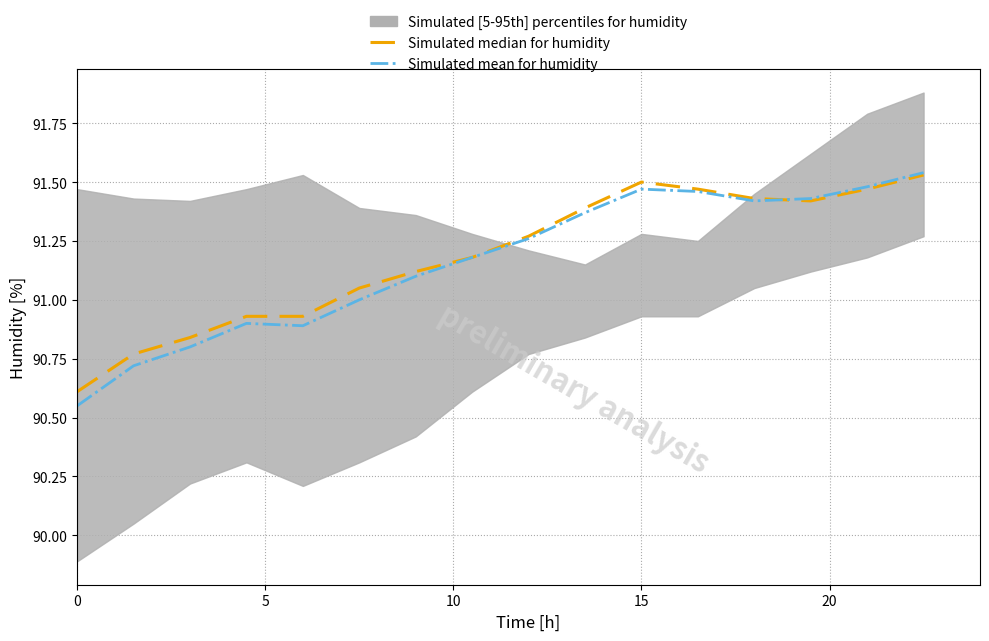

How many lines are shown in the chart?

2